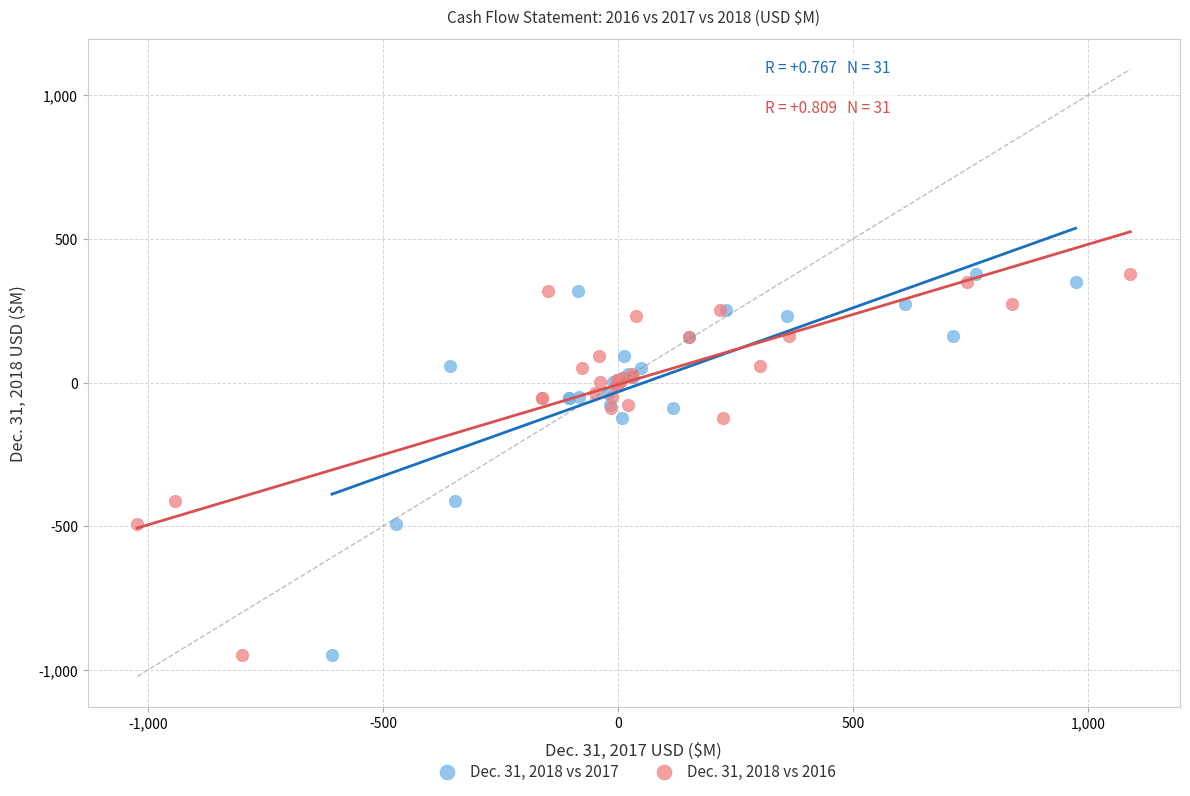

What are all the series names shown in the legend?

Dec. 31, 2018 vs 2017, Dec. 31, 2018 vs 2016